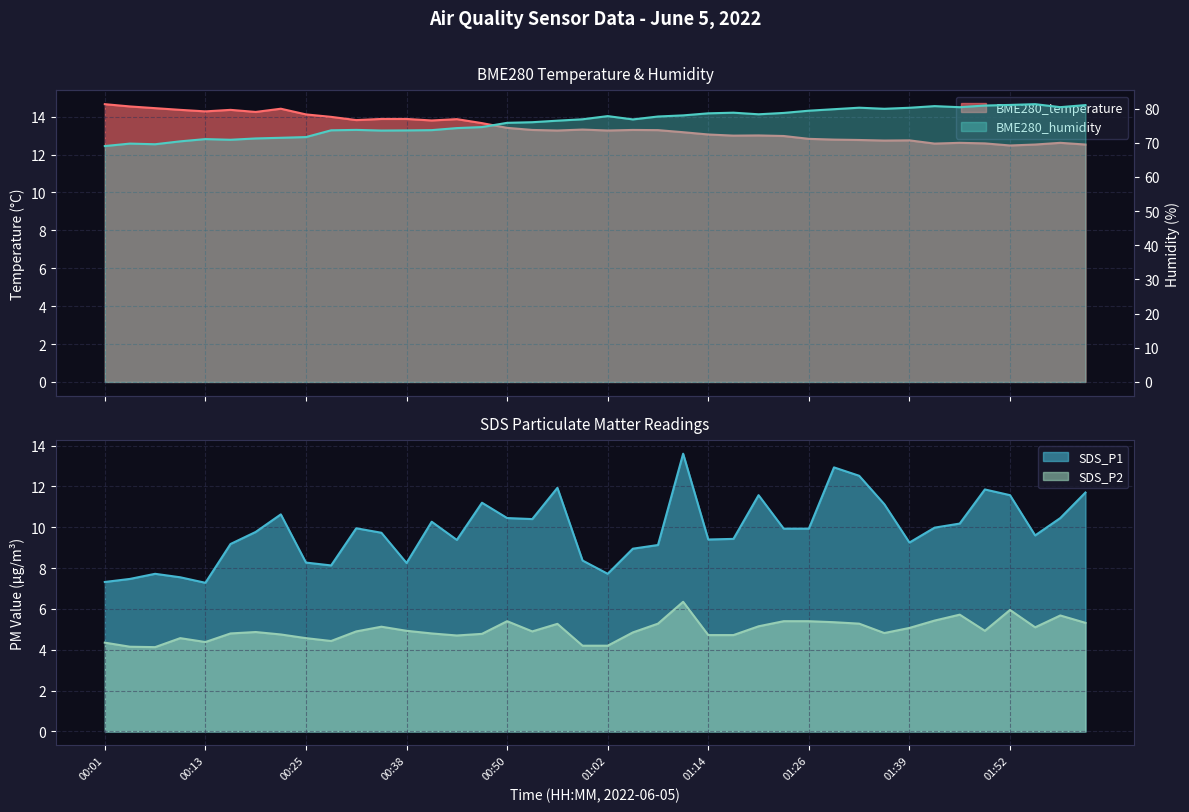

What is the label of the 33rd point from the left?

01:39